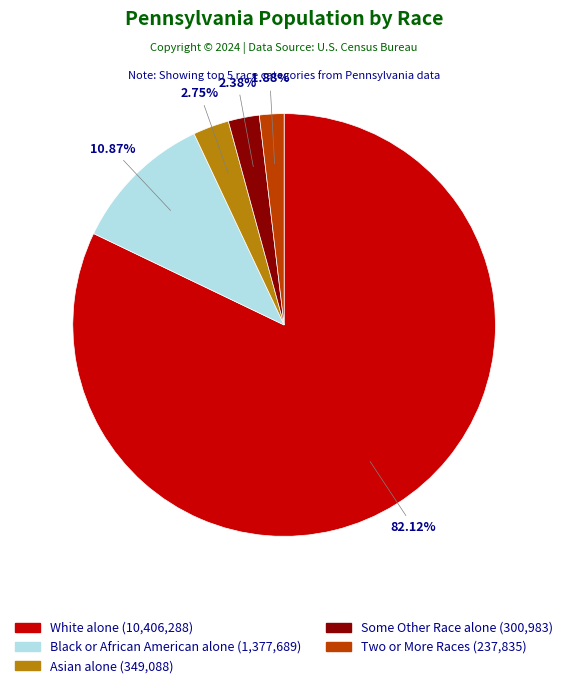

What is the ratio of the value at Black or African American alone to the value at White alone?

0.1